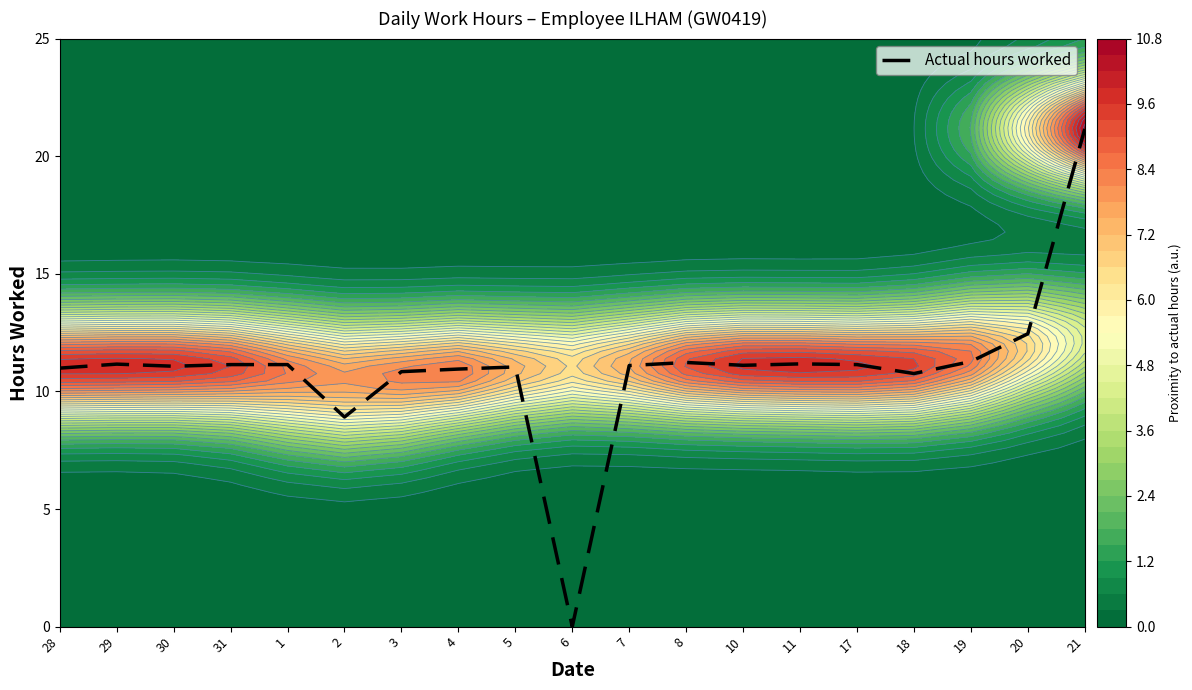

The value at 6 is 14.7. True or false?

False